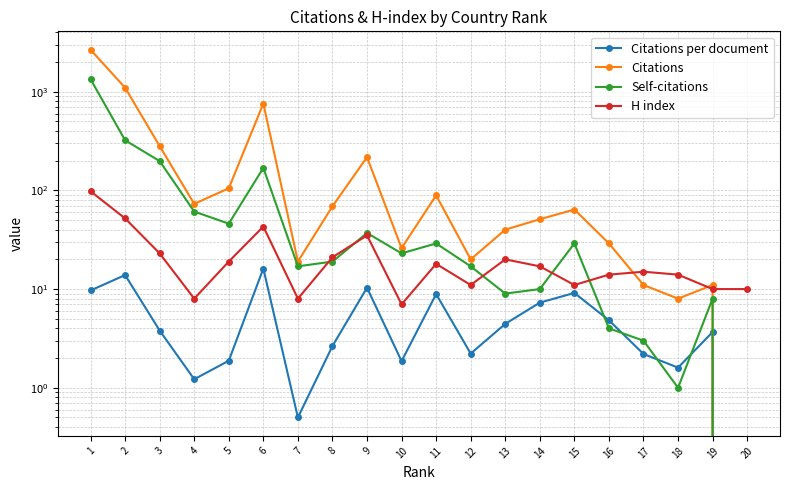

At which category is the sum across all series the highest?

1